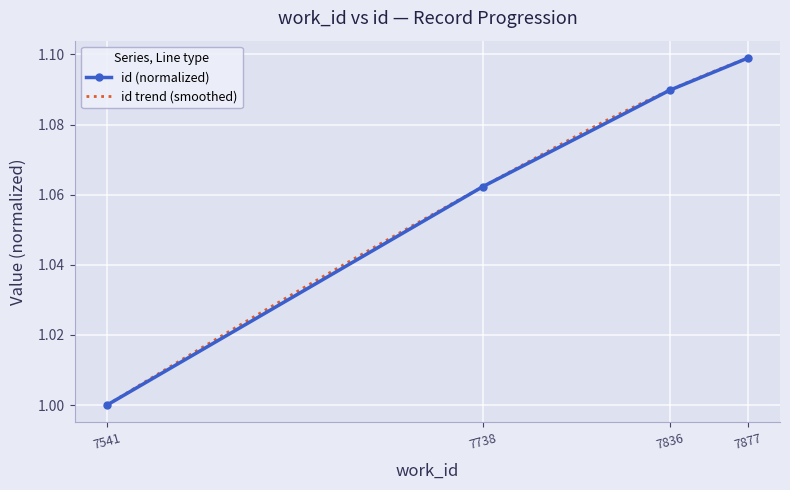

List the labels in order of id (normalized) value, largest first.

7877, 7836, 7738, 7541